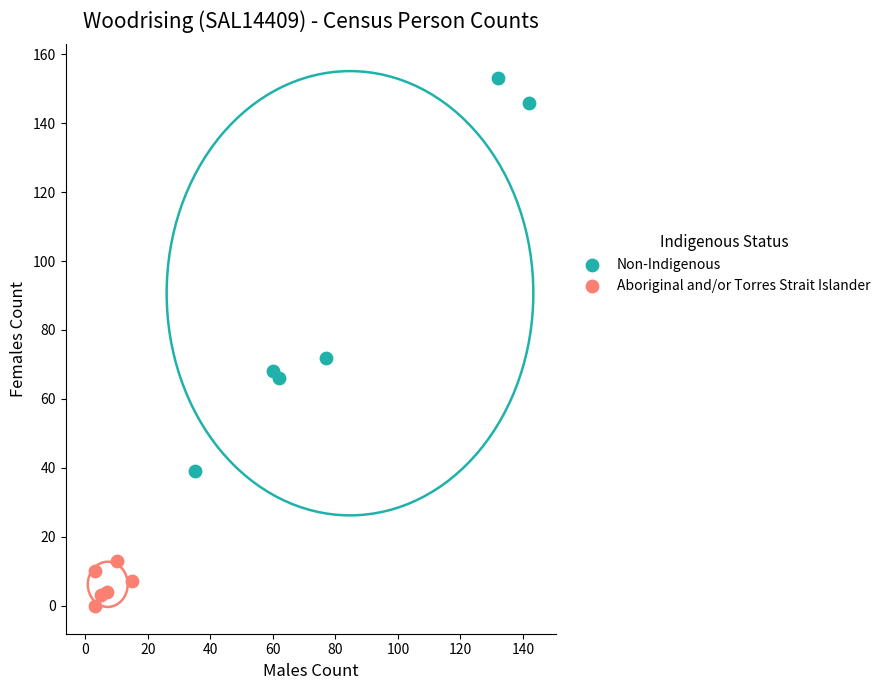

Which series reaches the minimum Y coordinate?

Aboriginal and/or Torres Strait Islander